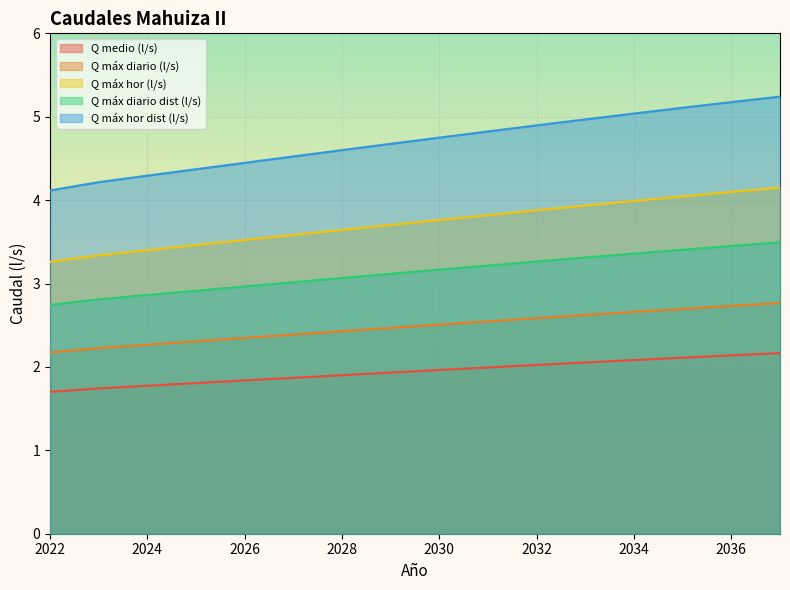

Which series has the widest spread of values?

Q máx hor dist (l/s)